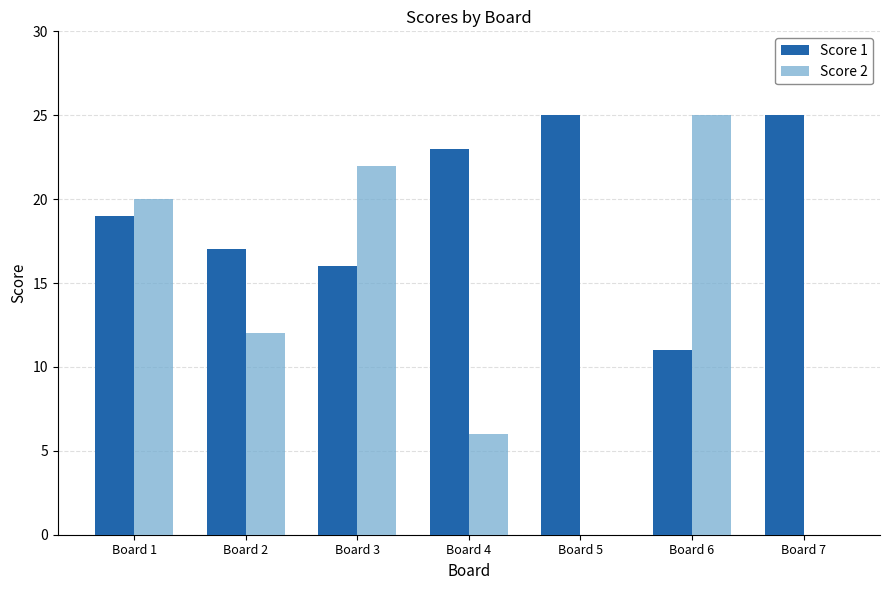

How many categories are shown in the chart?

7